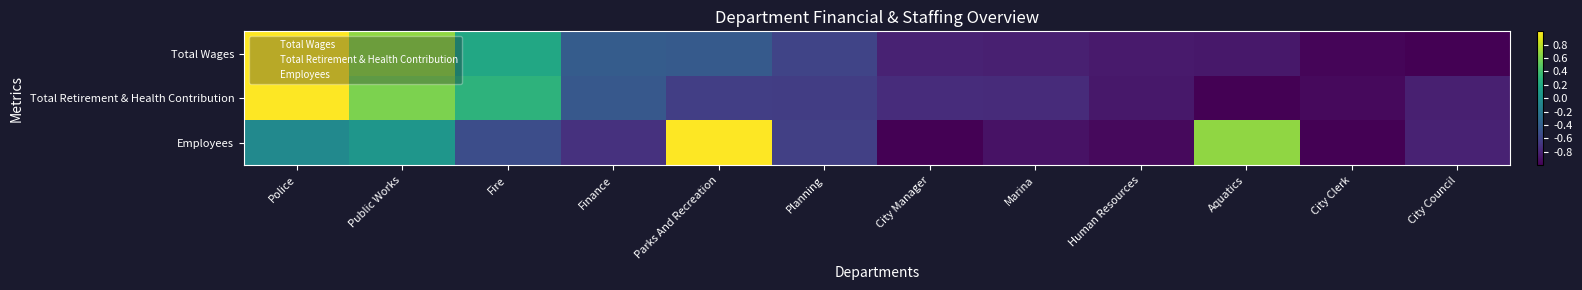

What is the difference between the highest and lowest values at Public Works?

0.6